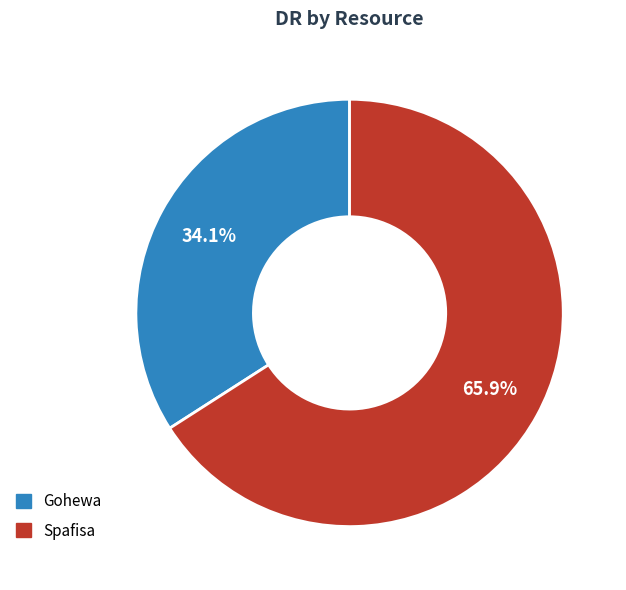

Approximately how many times larger is the value at Spafisa compared to Gohewa?

1.9